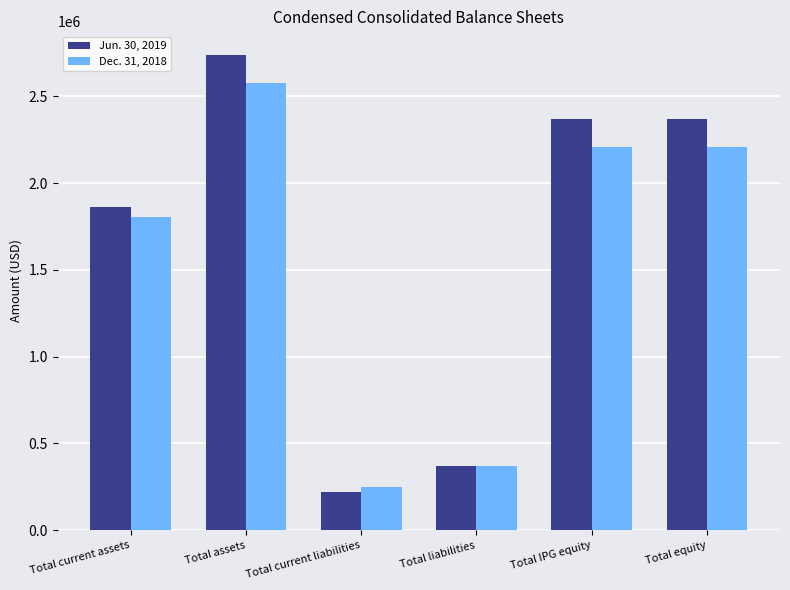

List the series in order of their peak value, highest first.

Jun. 30, 2019, Dec. 31, 2018